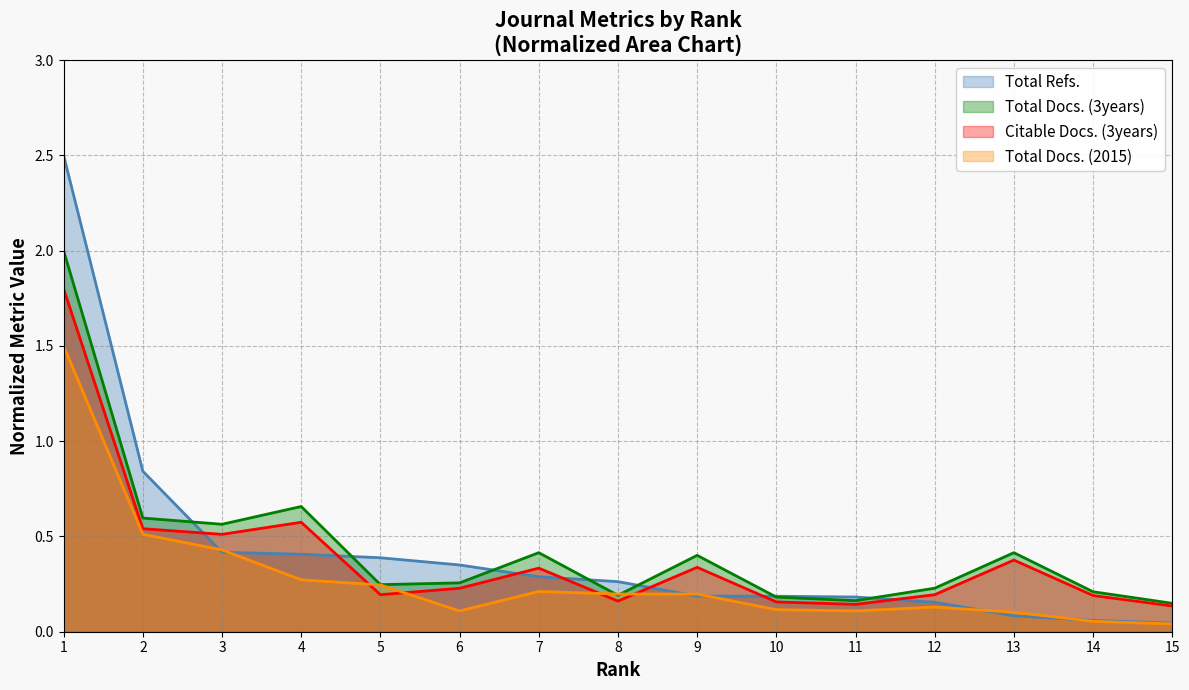

At which category does Citable Docs. (3years) reach its first local valley?

3